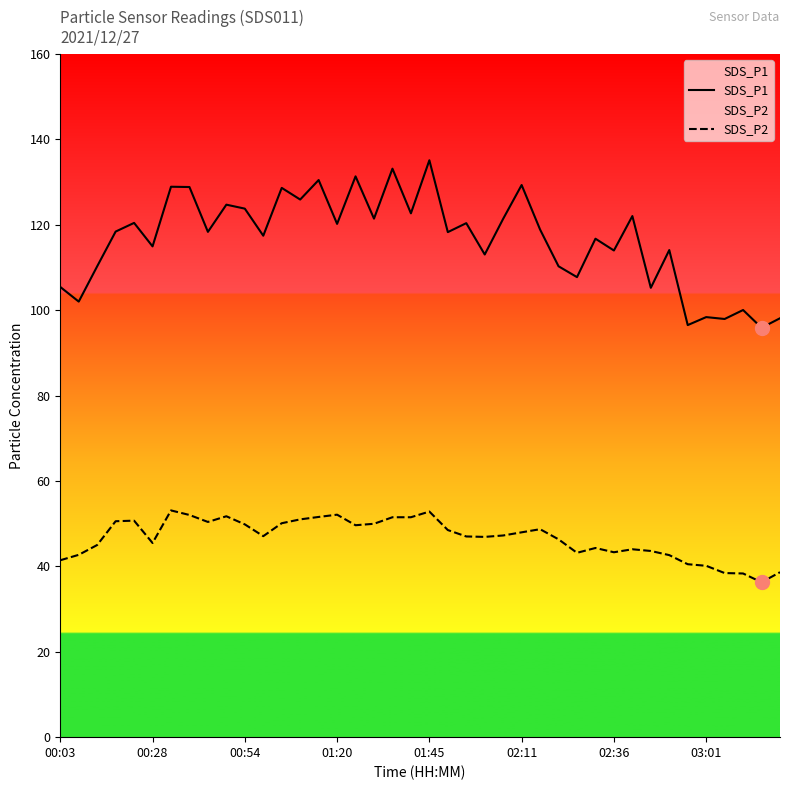

Which series contains the highest Y value?

SDS_P1